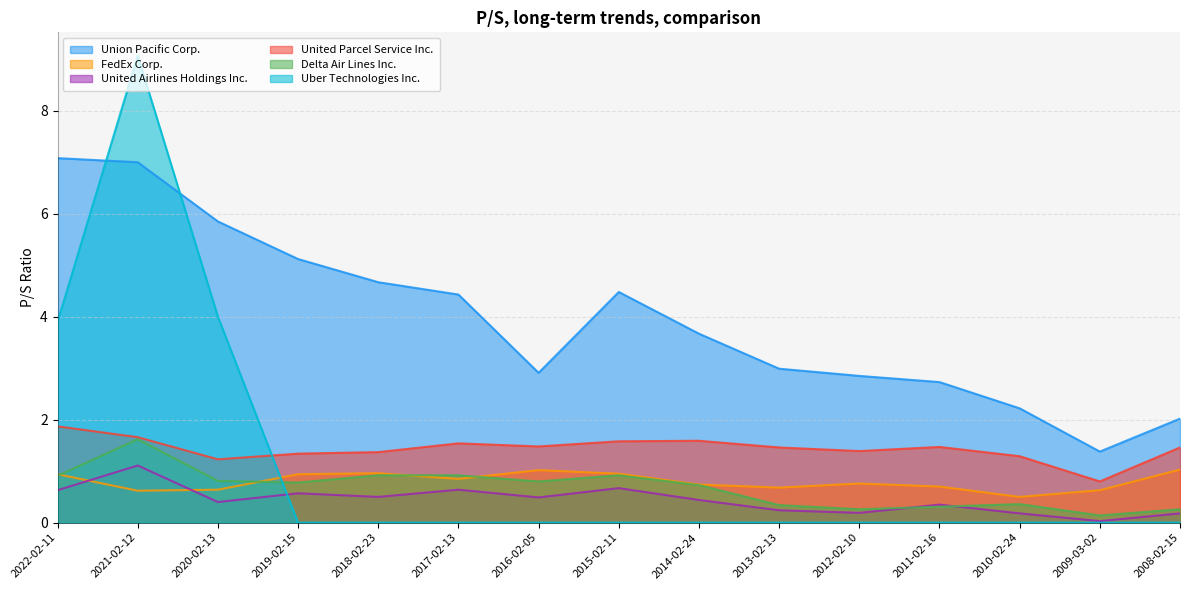

What position from the left is 2009-03-02?

14